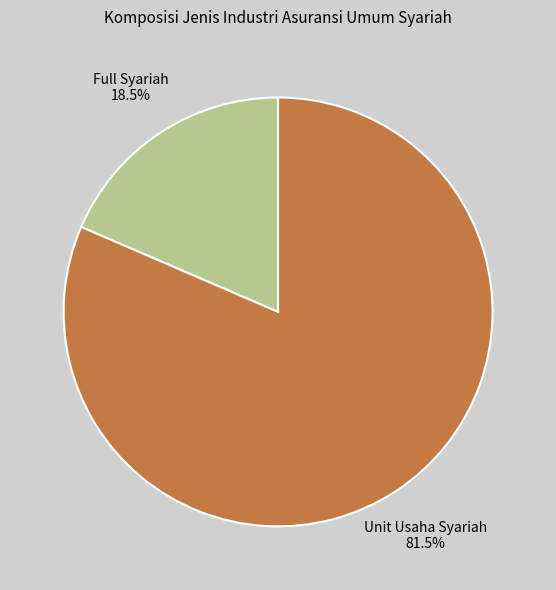

Does any single category account for the majority?

Yes